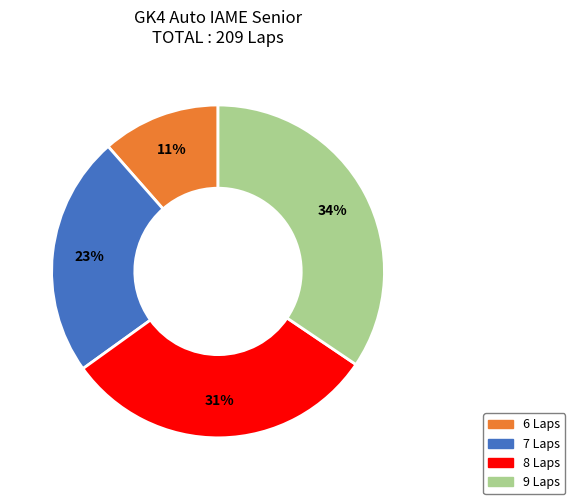

Count the number of slices in the pie.

4